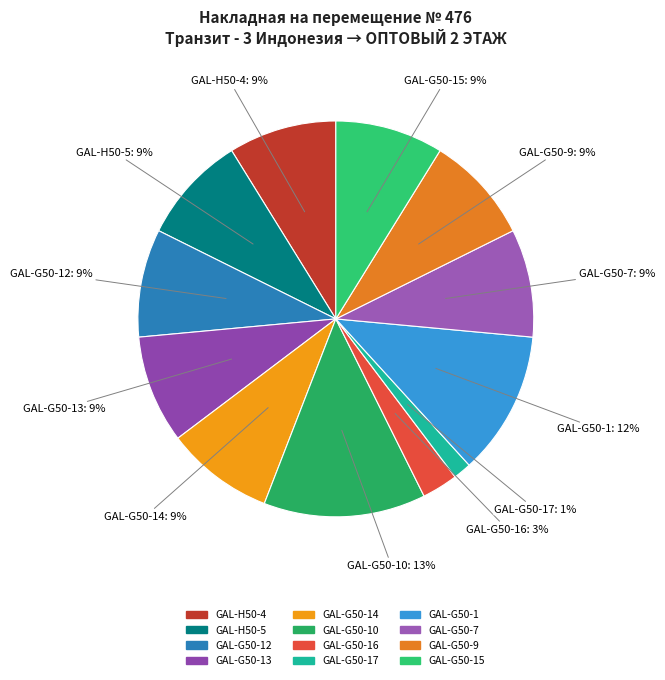

Count the number of slices in the pie.

12